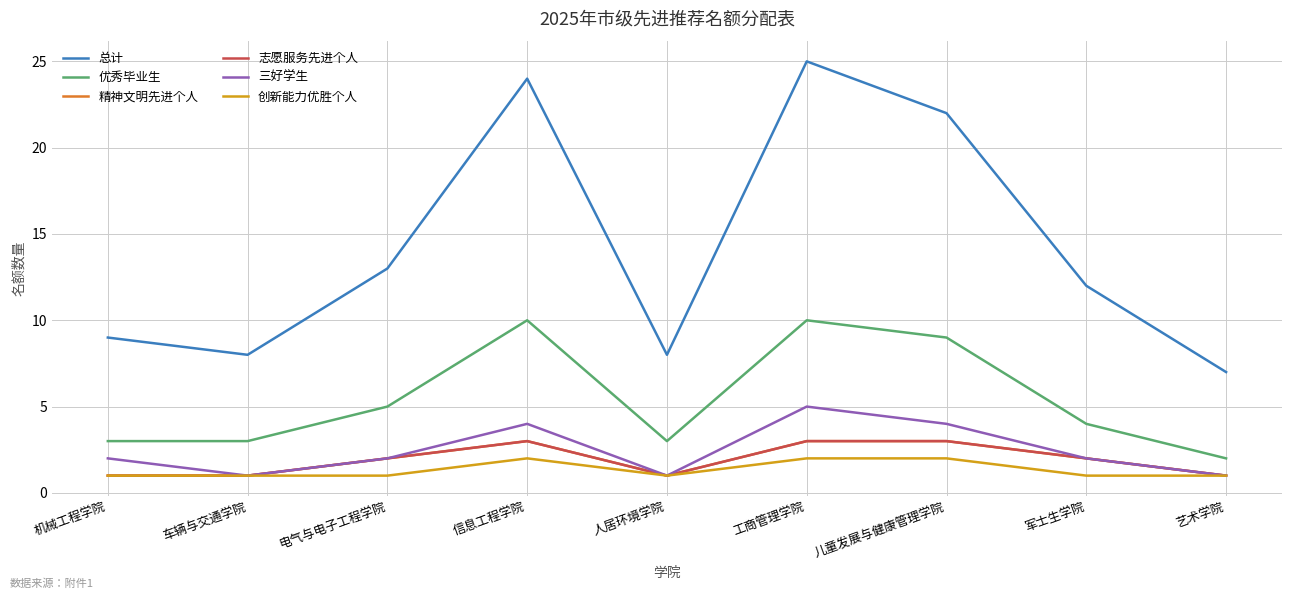

True or false: 创新能力优胜个人 has a value of 3 at 工商管理学院.

False